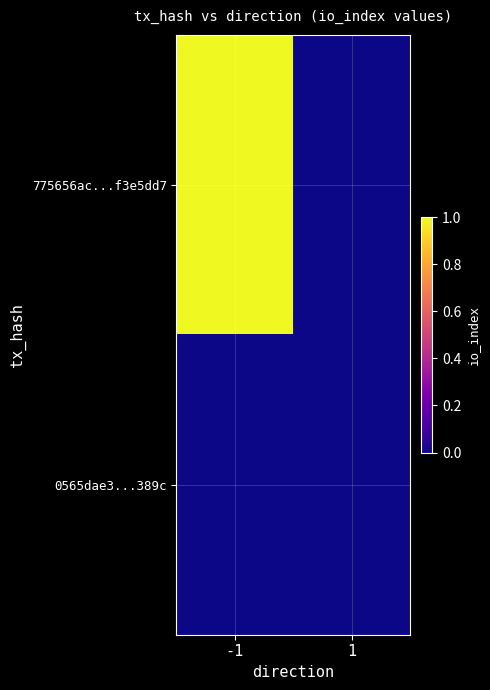

Which series has the largest total across all categories?

775656ac...f3e5dd7